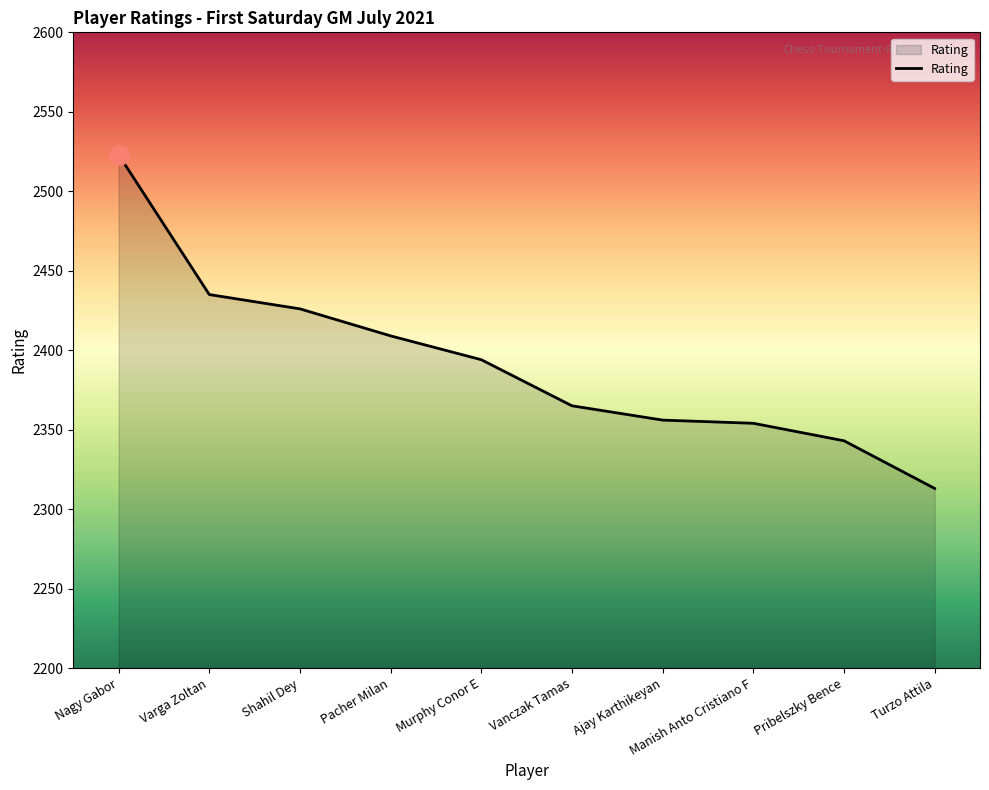

Reading left to right, list all the values displayed in this chart.

2523	2435	2426	2409	2394	2365	2356	2354	2343	2313